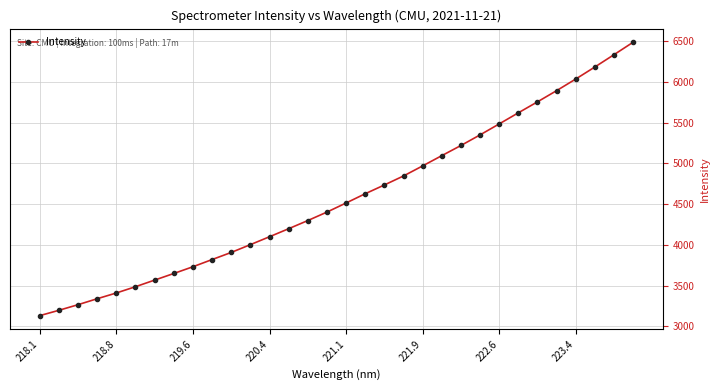

What is the value of the 2nd point from the left?

3196.1